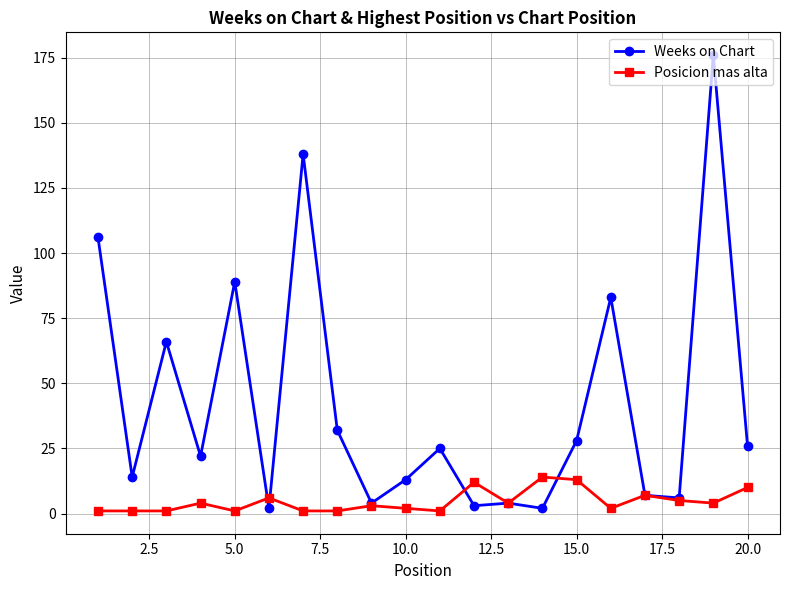

Does the chart have visible grid lines?

Yes